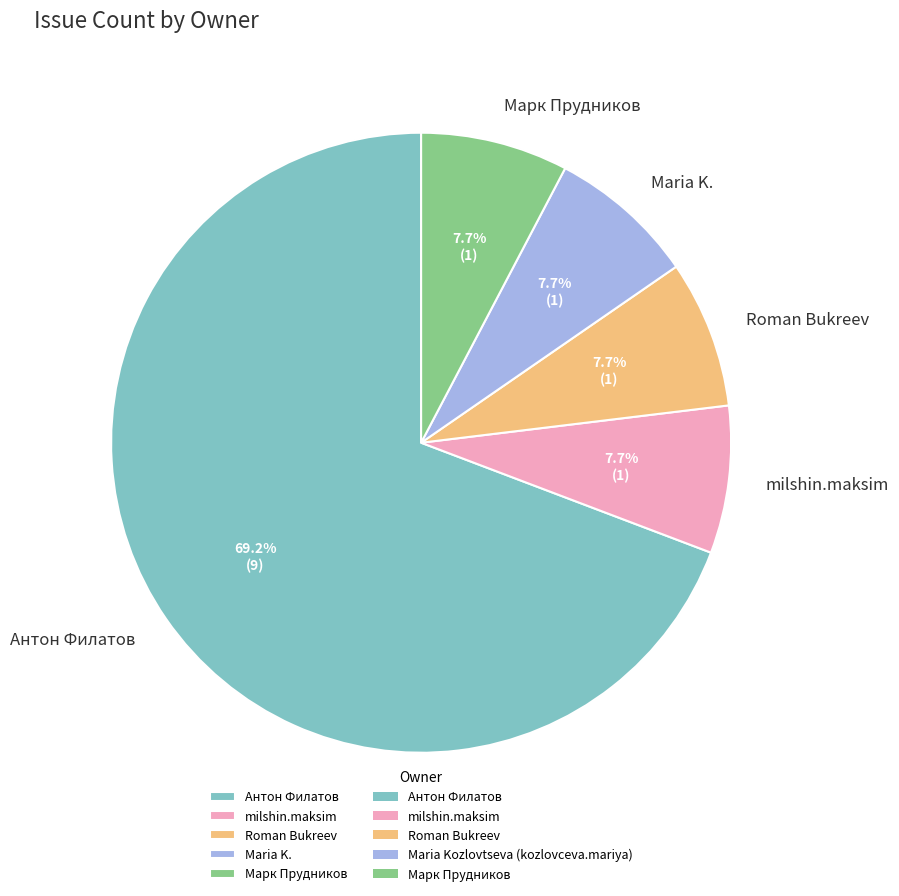

What is the largest slice in the pie chart?

Антон Филатов